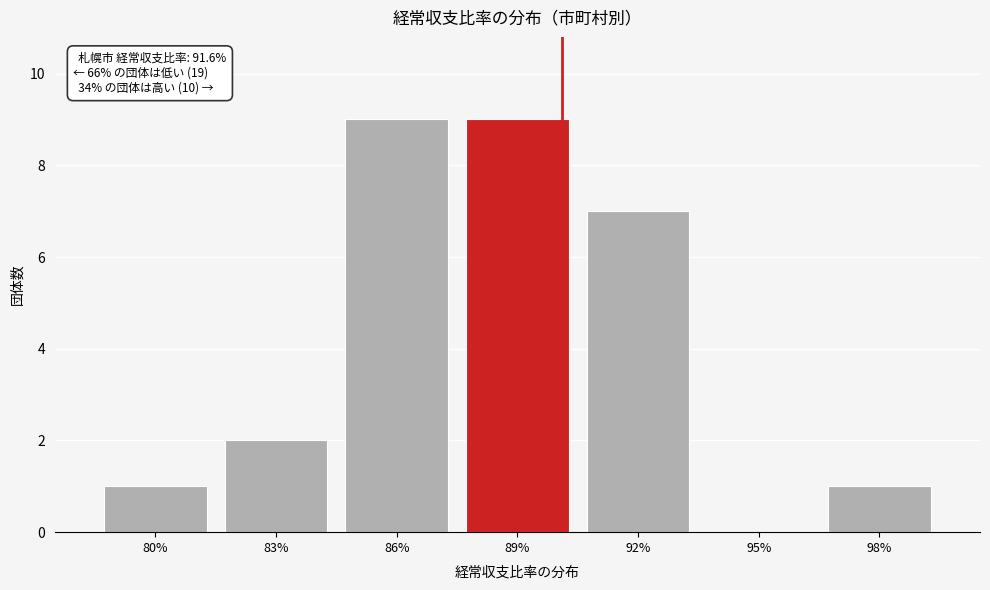

Reading right to left, extract all data points from this chart.

98%=1	95%=0	92%=7	89%=9	86%=9	83%=2	80%=1